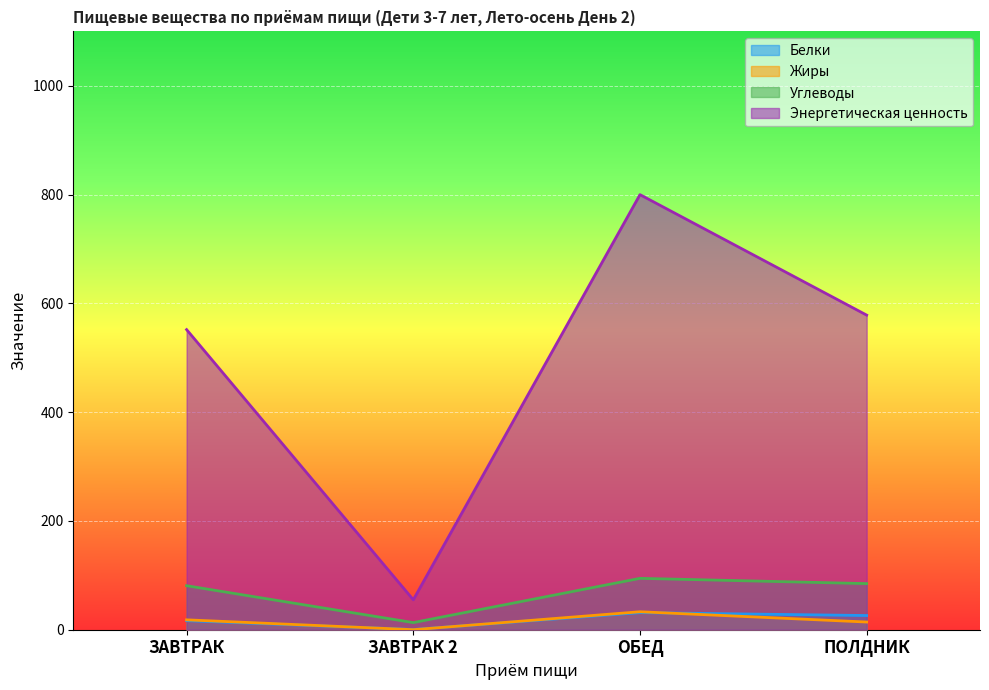

At which label does Энергетическая ценность reach its minimum?

ЗАВТРАК 2